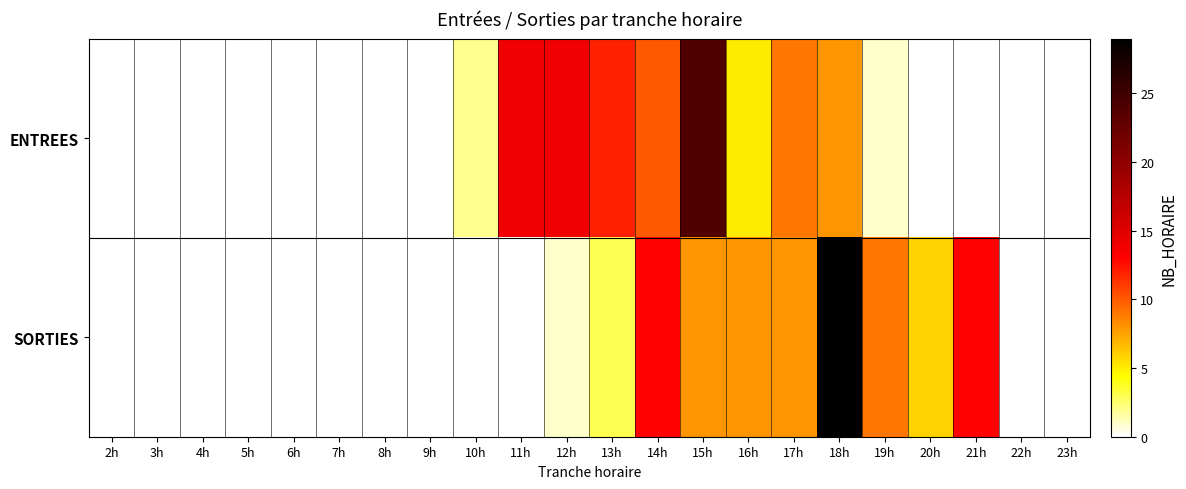

Reading right to left, transcribe all the data shown in this chart.

ENTREES: 23h=0	22h=0	21h=0	20h=0	19h=1	18h=8	17h=9	16h=5	15h=24	14h=10	13h=12	12h=14	11h=14	10h=2	9h=0	8h=0	7h=0	6h=0	5h=0	4h=0	3h=0	2h=0
SORTIES: 23h=0	22h=0	21h=13	20h=6	19h=9	18h=29	17h=8	16h=8	15h=8	14h=13	13h=3	12h=1	11h=0	10h=0	9h=0	8h=0	7h=0	6h=0	5h=0	4h=0	3h=0	2h=0